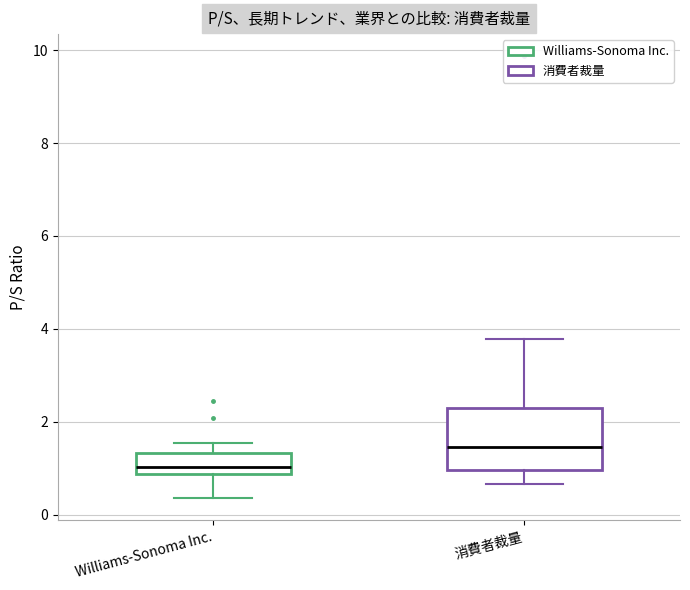

Where does the median line of the box for Williams-Sonoma Inc. sit on the y-axis? The values are not printed on the chart, so give them approximately, as read against the axis.

1.0